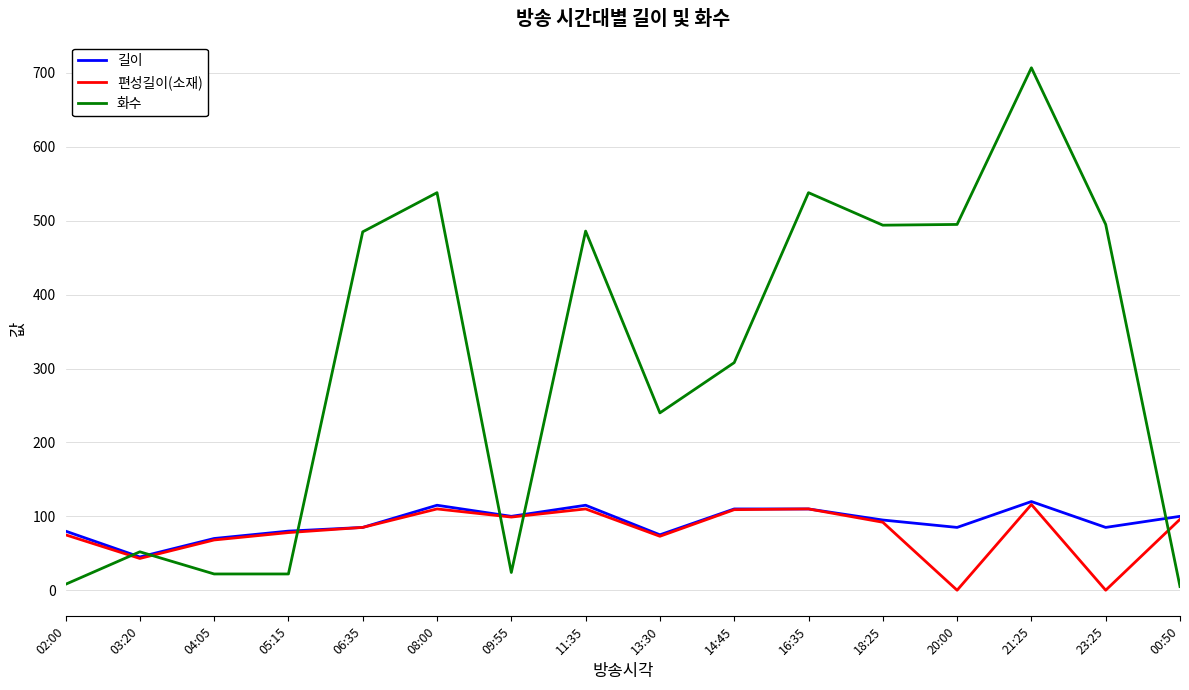

Is the value of 편성길이(소재) at 03:20 greater than the value of 길이 at 16:35?

No